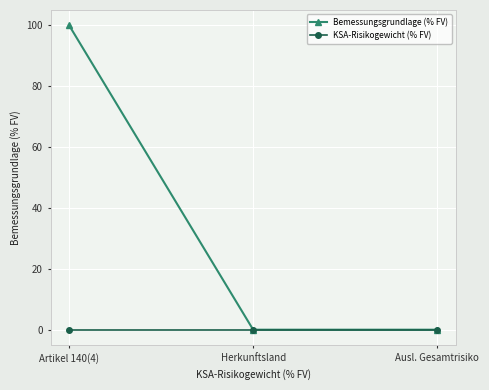

Does the chart have visible grid lines?

Yes